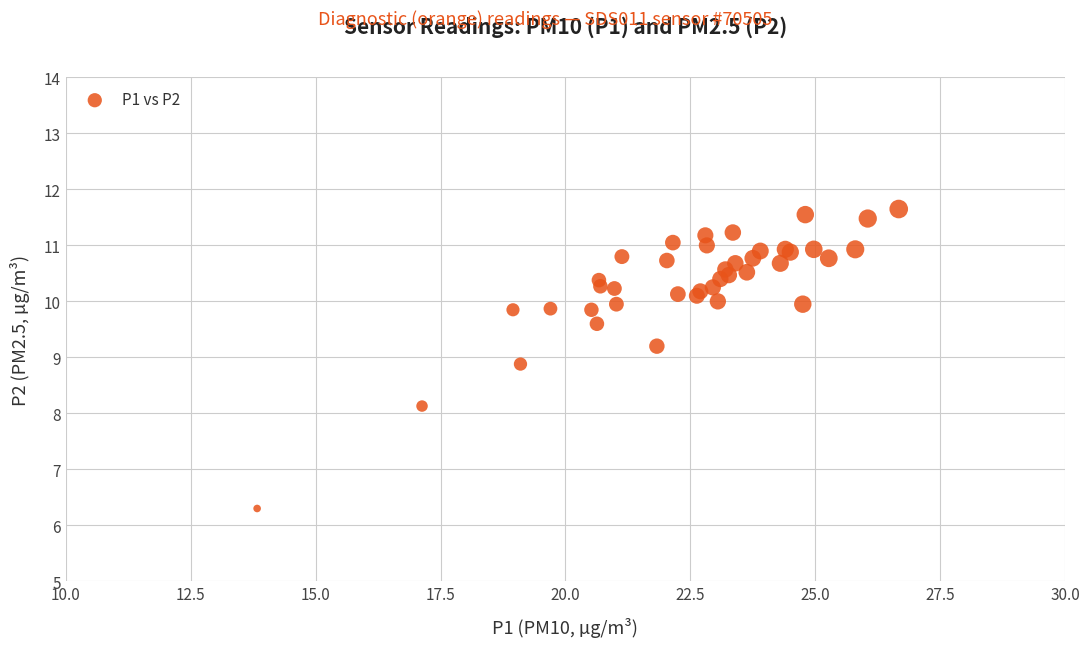

What Y value in the scatter plot is closest to 8?

8.1